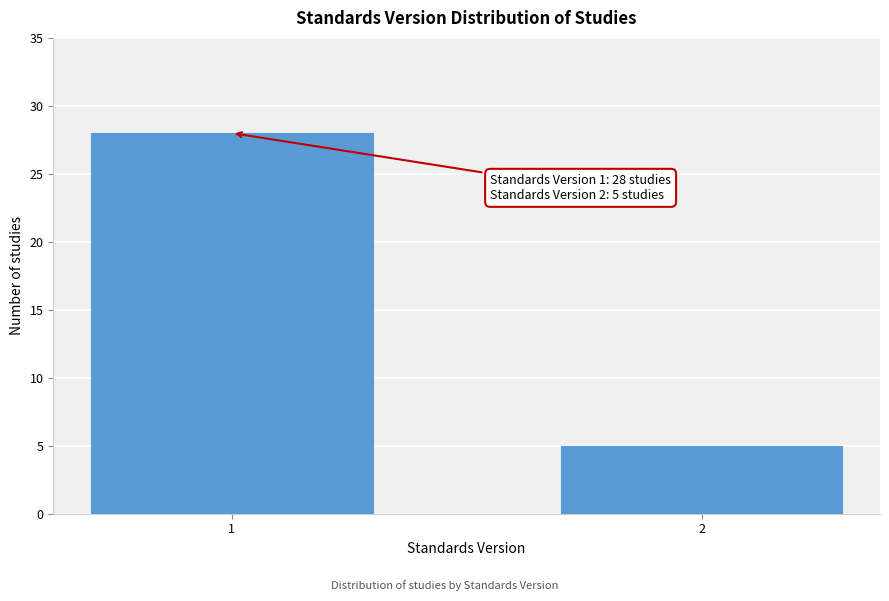

Reading left to right, transcribe all the data shown in this chart.

1=28	2=5